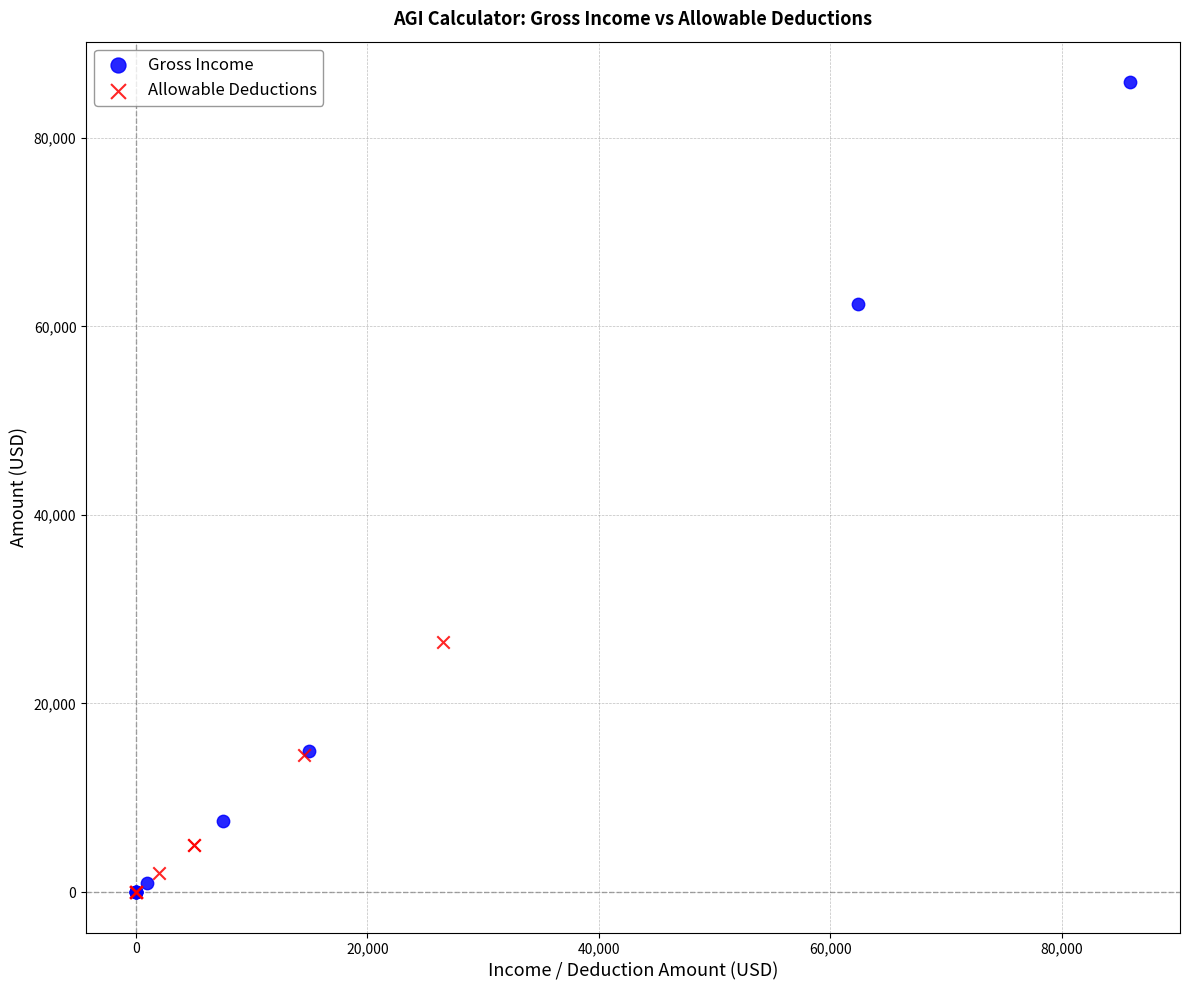

Which series has the widest spread of Y values?

Gross Income